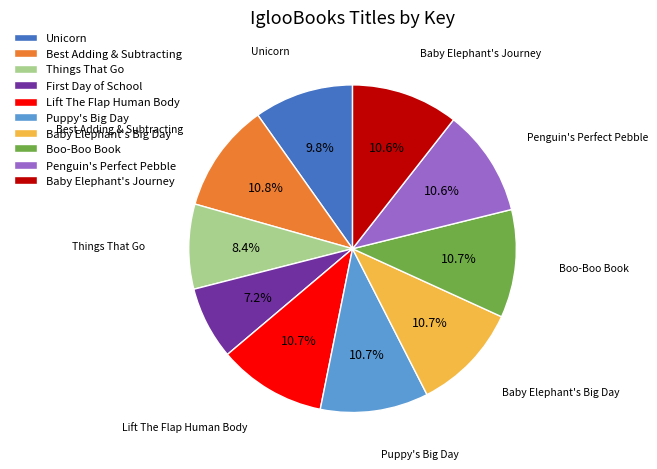

What percentage is NOT represented by Penguin's Perfect Pebble?

89.4%